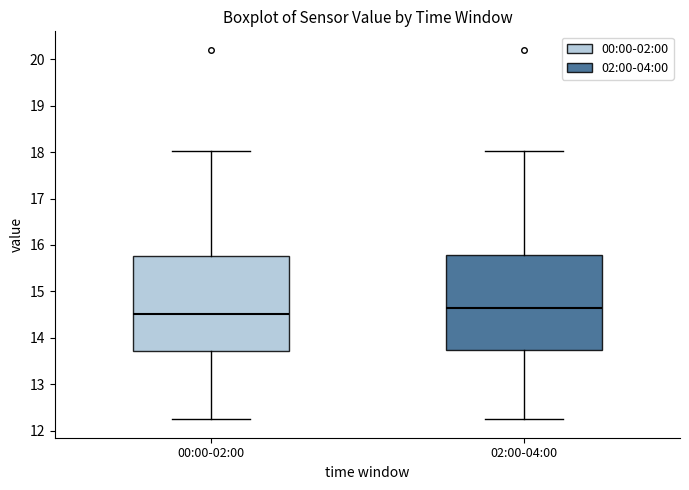

Reading left to right, transcribe this box plot: for each box, give where its median line is, the range the box spans, and where its two whiskers end, as read against the y-axis. The values are not printed on the chart, so give them approximately, as read against the axis.

00:00-02:00: median 14.5, box 13.7 to 15.8, whiskers 12.3 to 18.0
02:00-04:00: median 14.7, box 13.7 to 15.8, whiskers 12.3 to 18.0